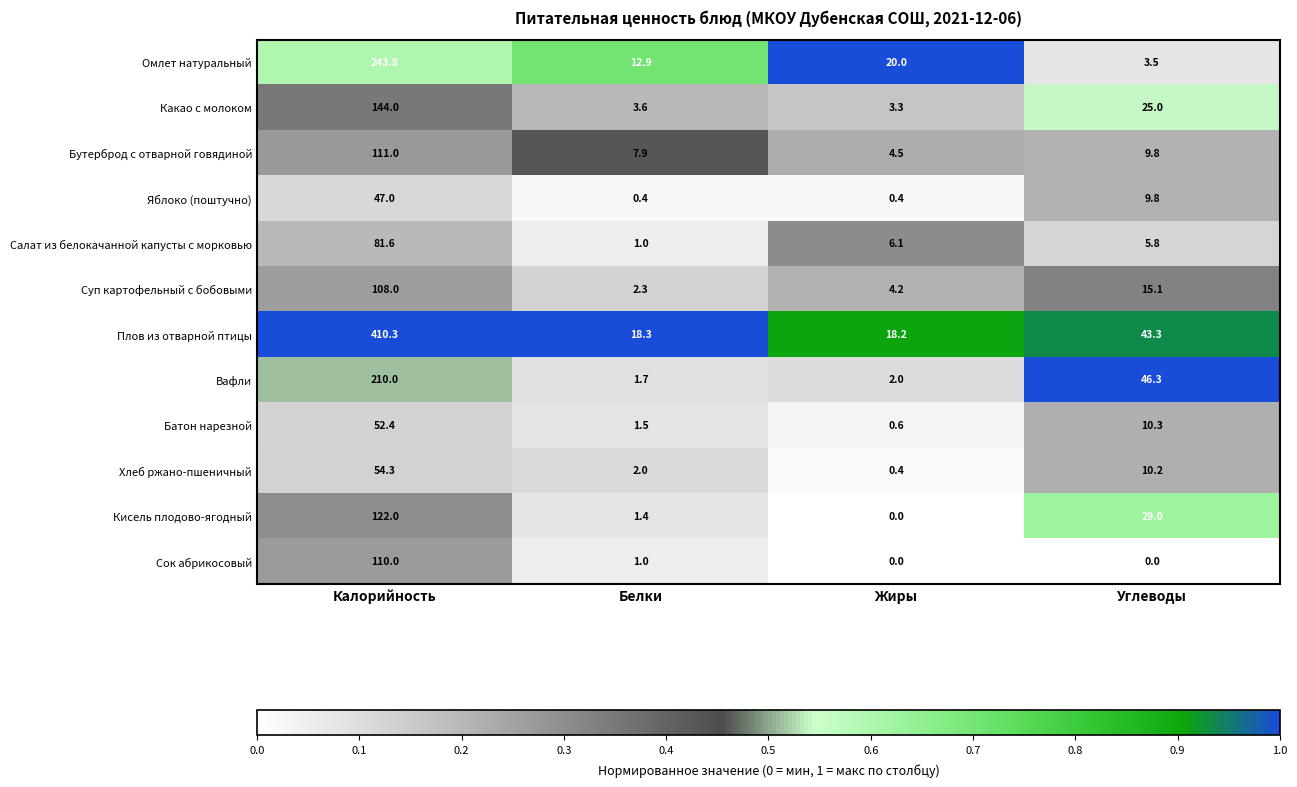

What is the sum of all Омлет натуральный values?

280.2